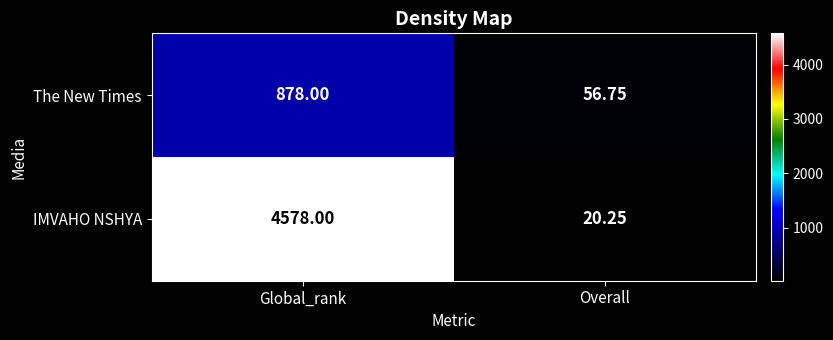

What is the maximum value shown in the chart?

4578.0